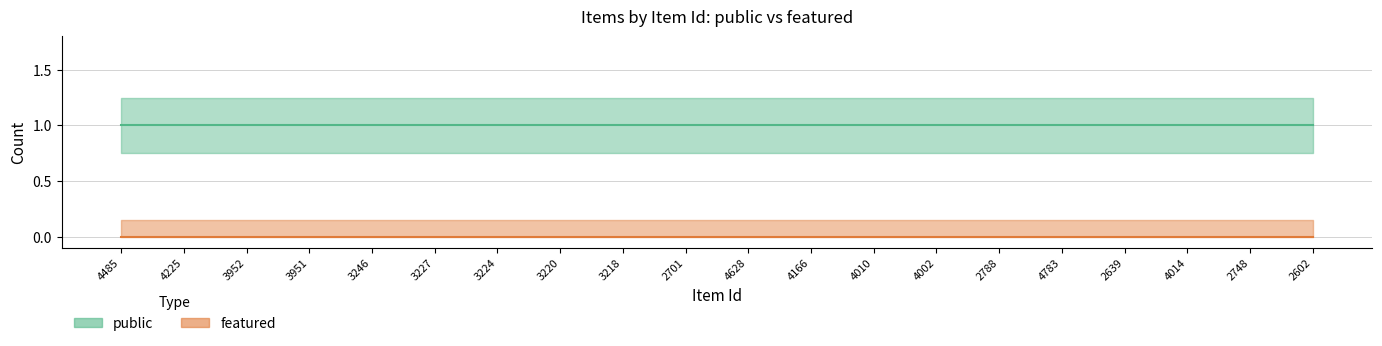

True or false: featured and public intersect in this chart.

False